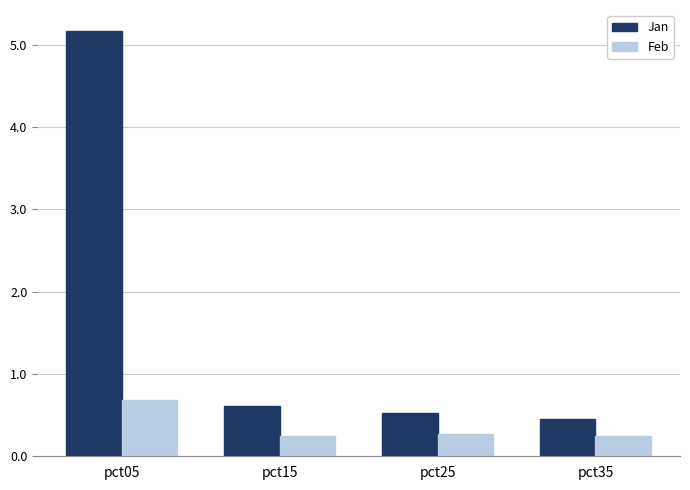

What is the difference between the highest and lowest values at pct15?

0.4